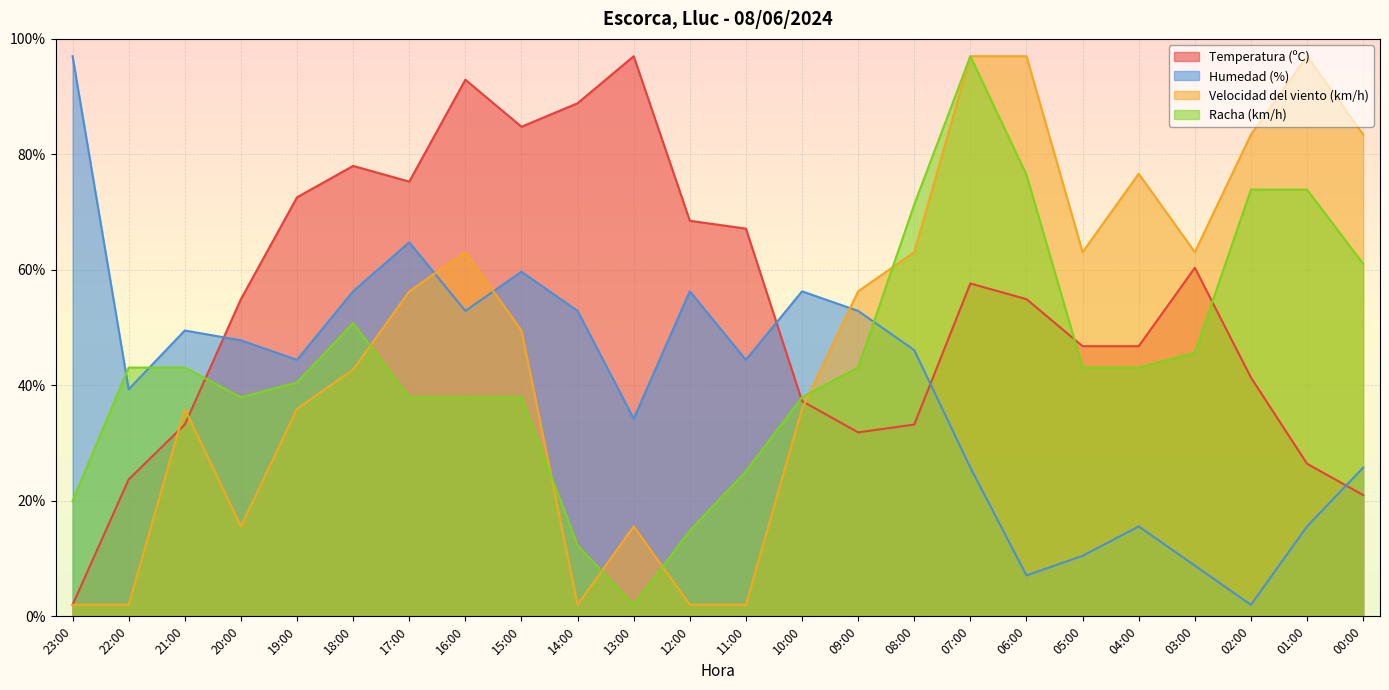

Reading left to right, list all the values displayed in this chart.

Temperatura (ºC): 23:00=2.0	22:00=23.7	21:00=33.2	20:00=54.9	19:00=72.6	18:00=78.0	17:00=75.3	16:00=92.9	15:00=84.8	14:00=88.9	13:00=97.0	12:00=68.5	11:00=67.1	10:00=37.3	09:00=31.9	08:00=33.2	07:00=57.6	06:00=54.9	05:00=46.8	04:00=46.8	03:00=60.4	02:00=41.4	01:00=26.4	00:00=21.0
Humedad (%): 23:00=97.0	22:00=39.3	21:00=49.5	20:00=47.8	19:00=44.4	18:00=56.3	17:00=64.8	16:00=52.9	15:00=59.7	14:00=52.9	13:00=34.2	12:00=56.3	11:00=44.4	10:00=56.3	09:00=52.9	08:00=46.1	07:00=25.8	06:00=7.1	05:00=10.5	04:00=15.6	03:00=8.8	02:00=2.0	01:00=15.6	00:00=25.8
Velocidad del viento (km/h): 23:00=2.0	22:00=2.0	21:00=35.9	20:00=15.6	19:00=35.9	18:00=42.7	17:00=56.3	16:00=63.1	15:00=49.5	14:00=2.0	13:00=15.6	12:00=2.0	11:00=2.0	10:00=35.9	09:00=56.3	08:00=63.1	07:00=97.0	06:00=97.0	05:00=63.1	04:00=76.6	03:00=63.1	02:00=83.4	01:00=97.0	00:00=83.4
Racha (km/h): 23:00=20.0	22:00=43.1	21:00=43.1	20:00=37.9	19:00=40.5	18:00=50.8	17:00=37.9	16:00=37.9	15:00=37.9	14:00=12.3	13:00=2.0	12:00=14.8	11:00=25.1	10:00=37.9	09:00=43.1	08:00=71.3	07:00=97.0	06:00=76.5	05:00=43.1	04:00=43.1	03:00=45.6	02:00=73.9	01:00=73.9	00:00=61.1